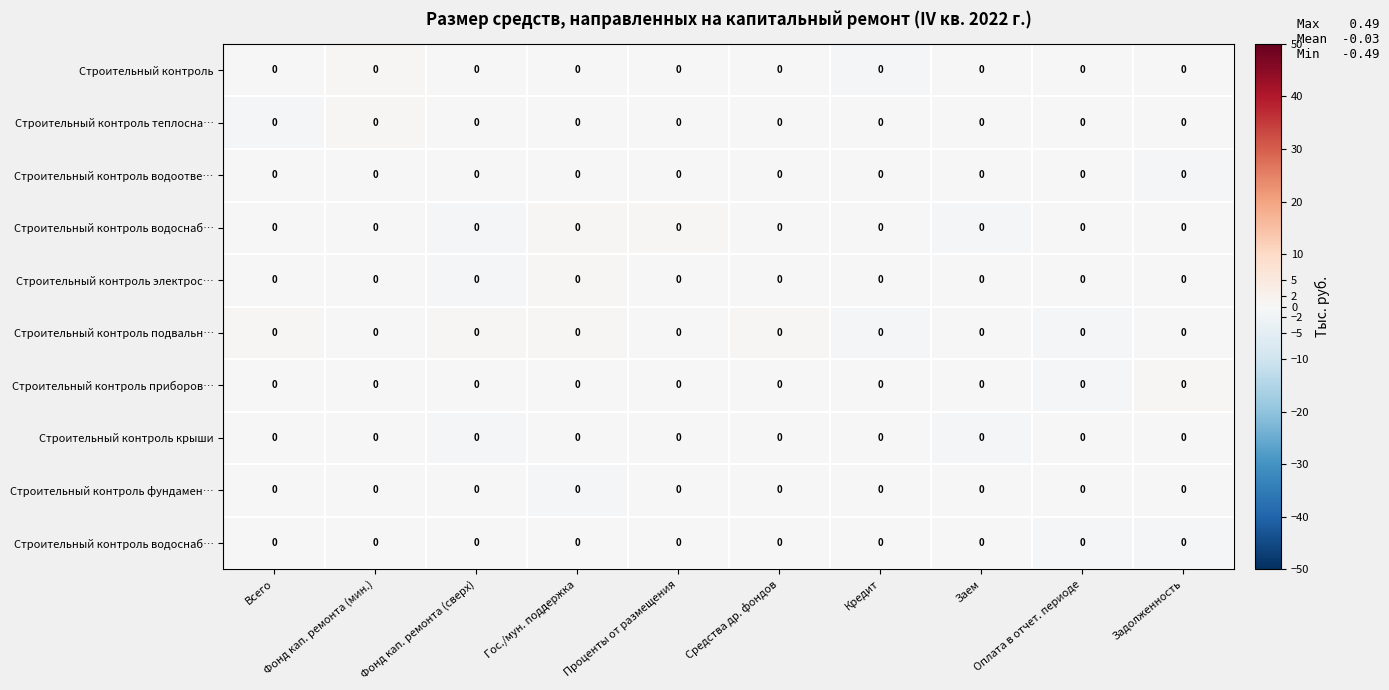

Count the number of data series in this chart.

10